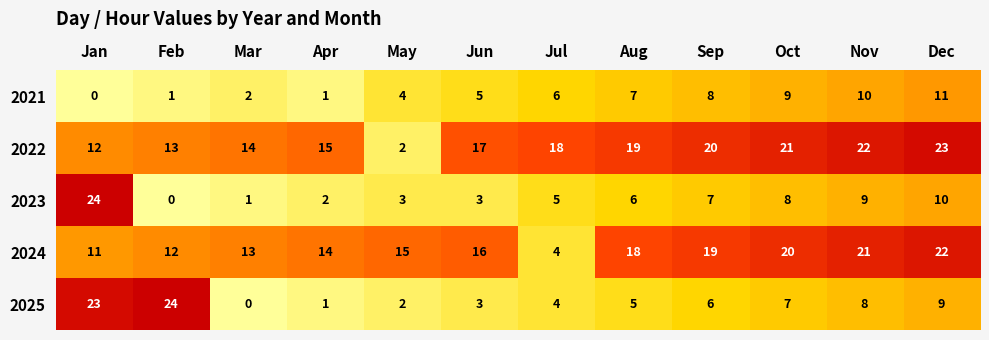

True or false: 2023 has a value of 4 at Sep.

False